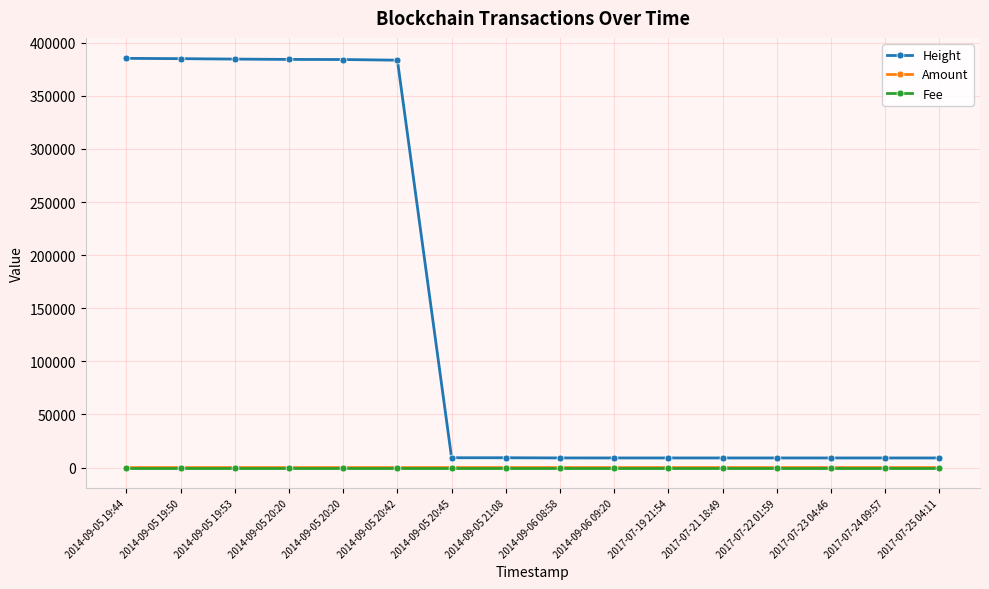

How many categories are shown in the chart?

16